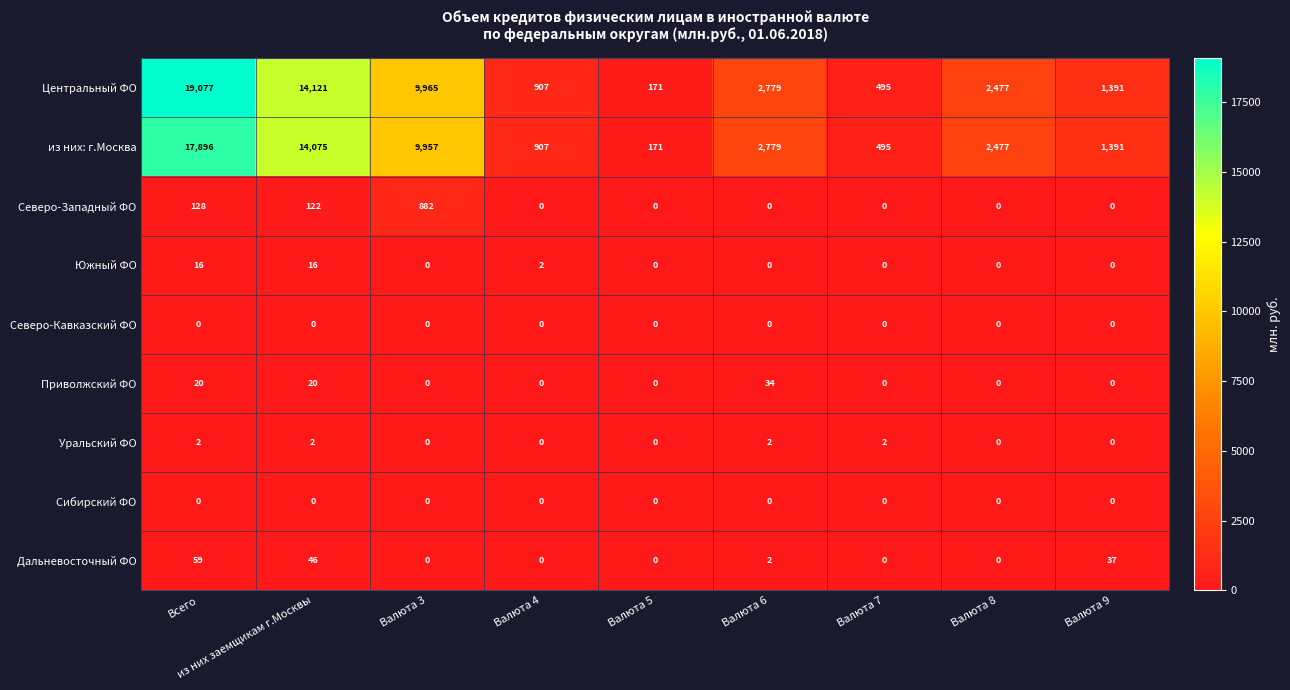

List the labels in order of Центральный ФО value, smallest first.

Валюта 5, Валюта 7, Валюта 4, Валюта 9, Валюта 8, Валюта 6, Валюта 3, из них заемщикам г.Москвы, Всего